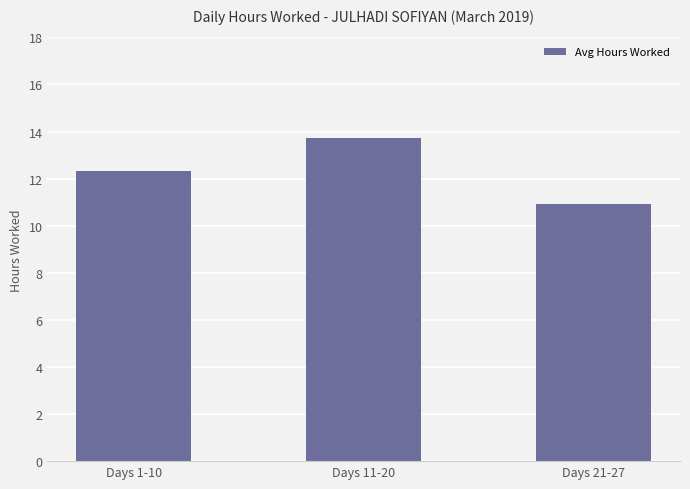

How many values are between 10 and 13?

2